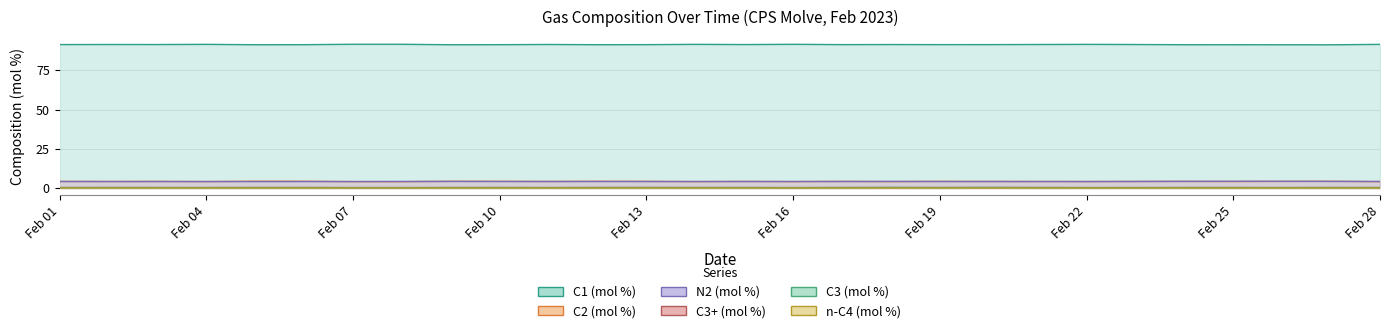

True or false: C3+ (mol %) and C1 (mol %) cross at least once.

False